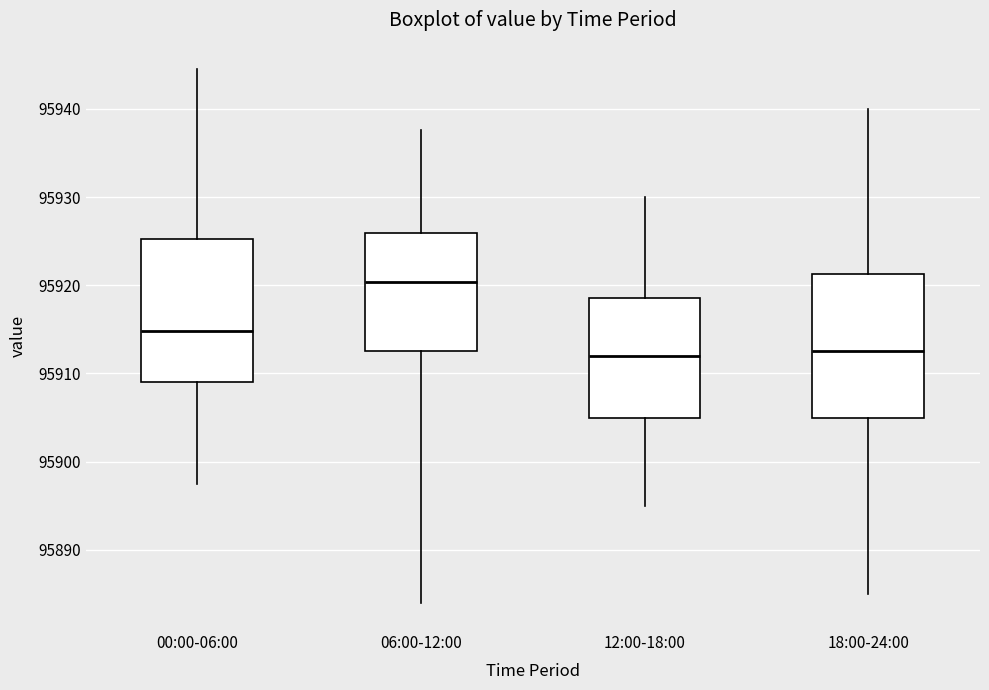

Reading left to right, read every box against the y-axis: the position of its median line, the range the box covers, and the ends of its whiskers. The values are not printed on the chart, so give them approximately, as read against the axis.

00:00-06:00: median 95915, box 95909 to 95925, whiskers 95897 to 95944
06:00-12:00: median 95920, box 95913 to 95926, whiskers 95884 to 95938
12:00-18:00: median 95912, box 95905 to 95919, whiskers 95895 to 95930
18:00-24:00: median 95913, box 95905 to 95921, whiskers 95885 to 95940